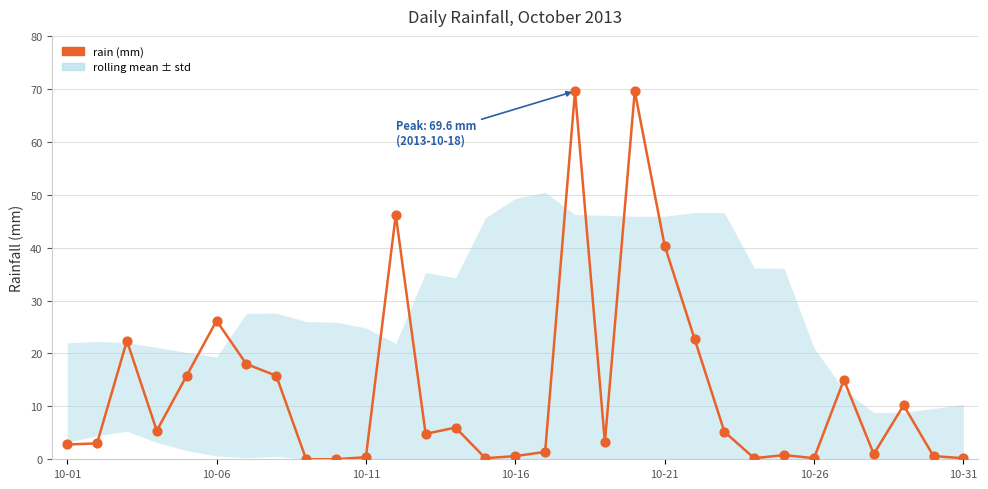

What is the difference between the maximum and minimum values?

69.6